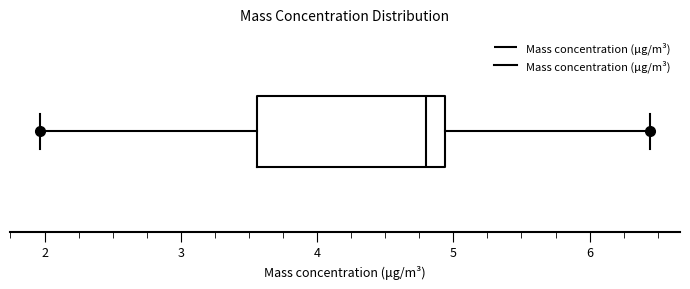

Where is the left edge of the box on the x-axis? The values are not printed on the chart, so give them approximately, as read against the axis.

3.6